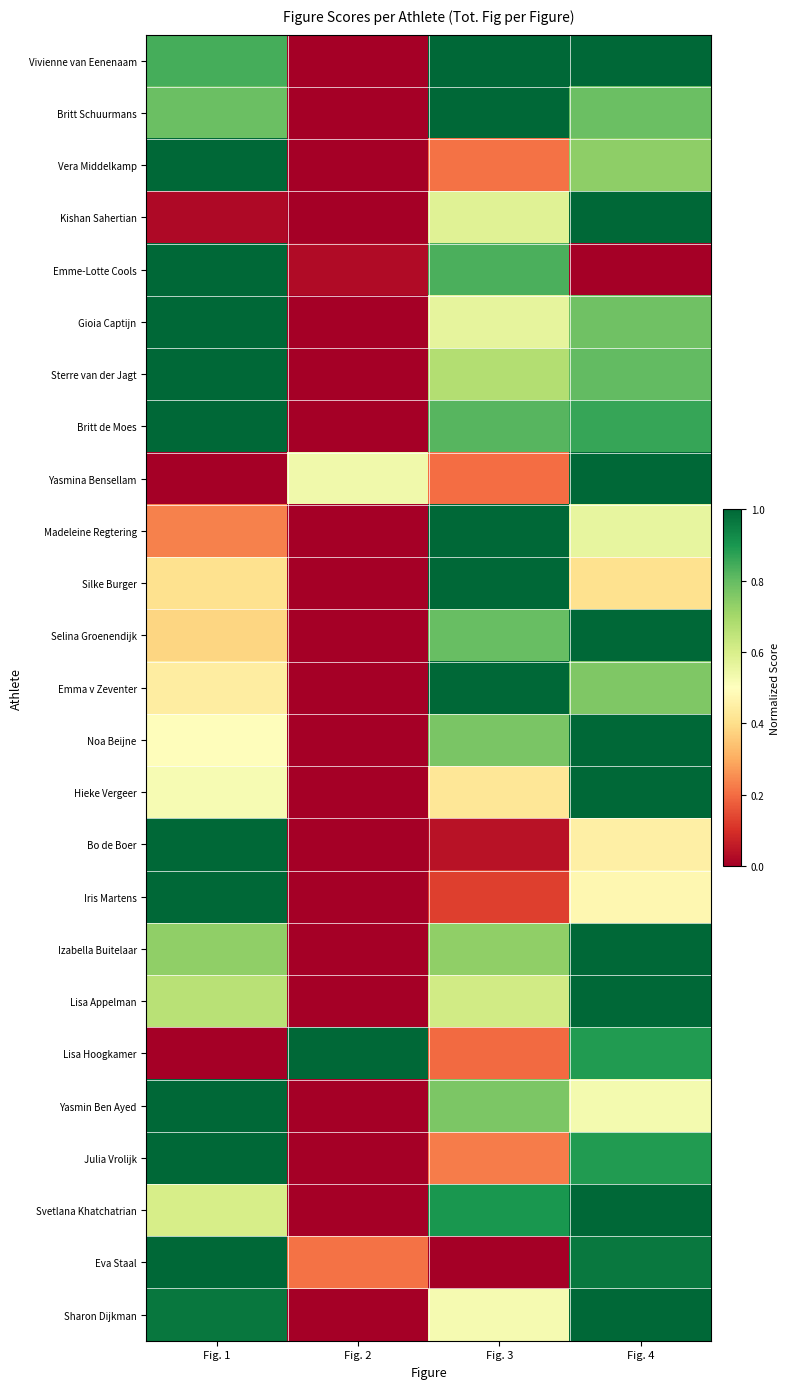

What is the spread (max minus min) of values at Fig. 3?

1.0